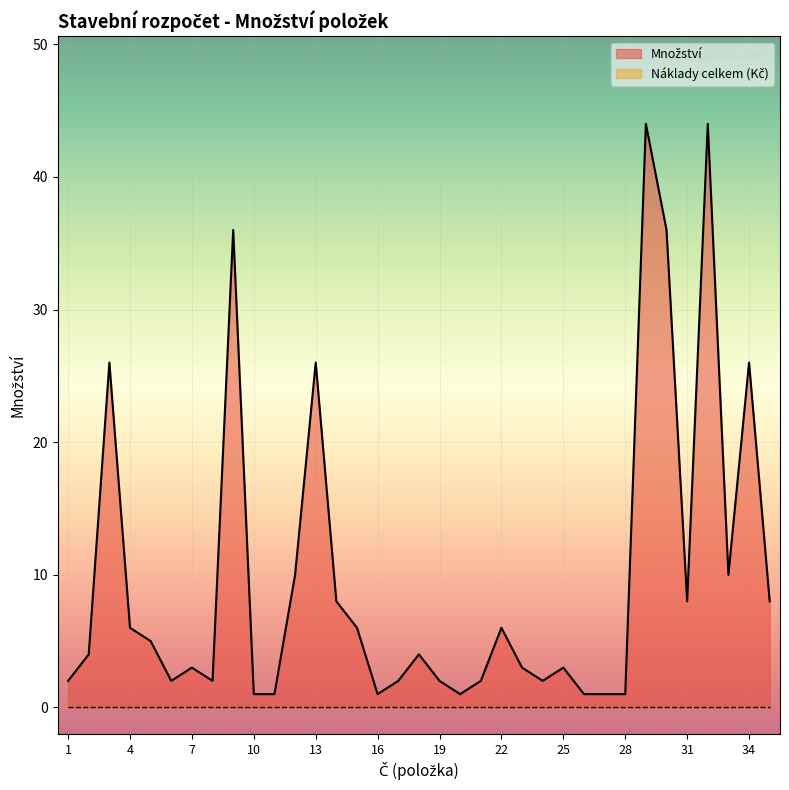

What is the value of the 17th point from the left?

2